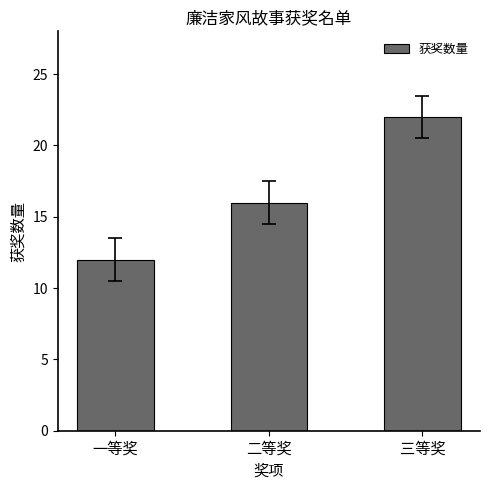

List the labels in order of value, largest first.

三等奖, 二等奖, 一等奖